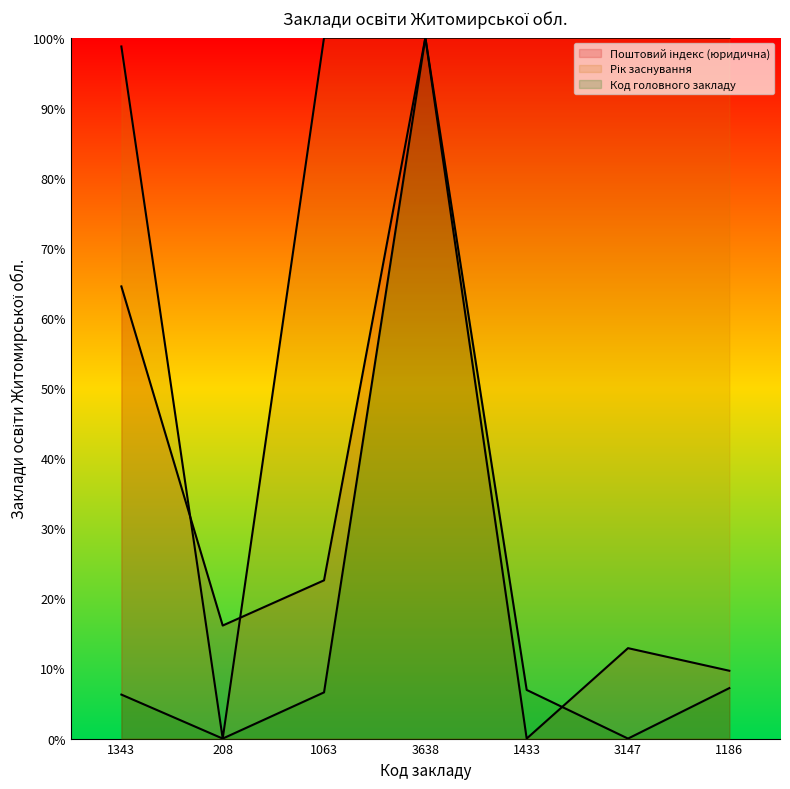

What is the difference between the maximum and second lowest values in the Рік заснування series?

1.2